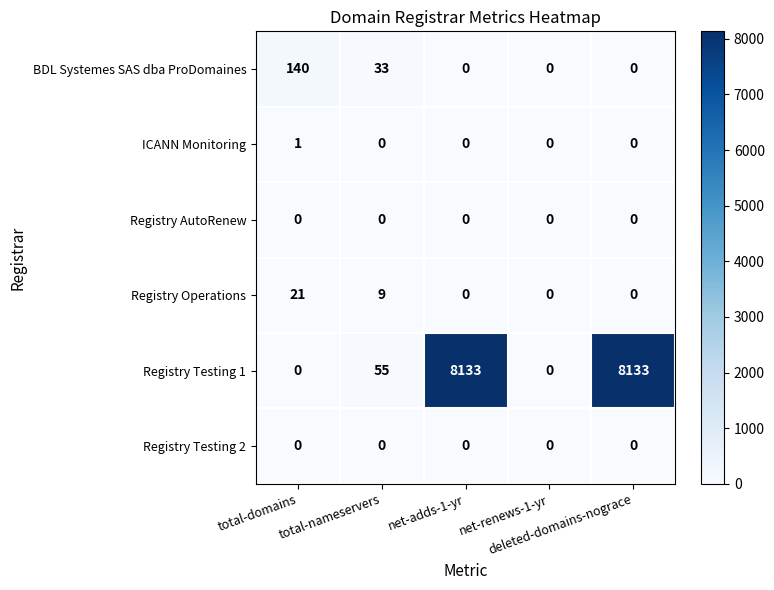

Which series has the largest range (max minus min)?

Registry Testing 1